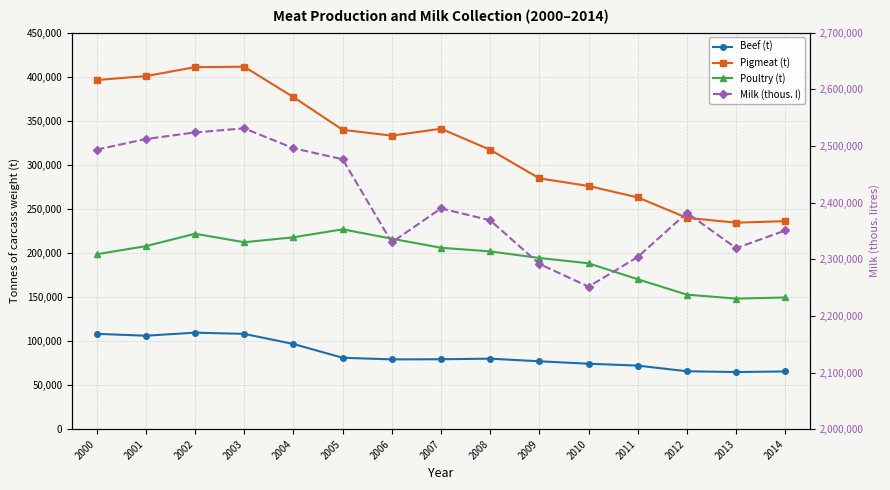

True or false: Milk (thous. l) and Beef (t) cross at least once.

False